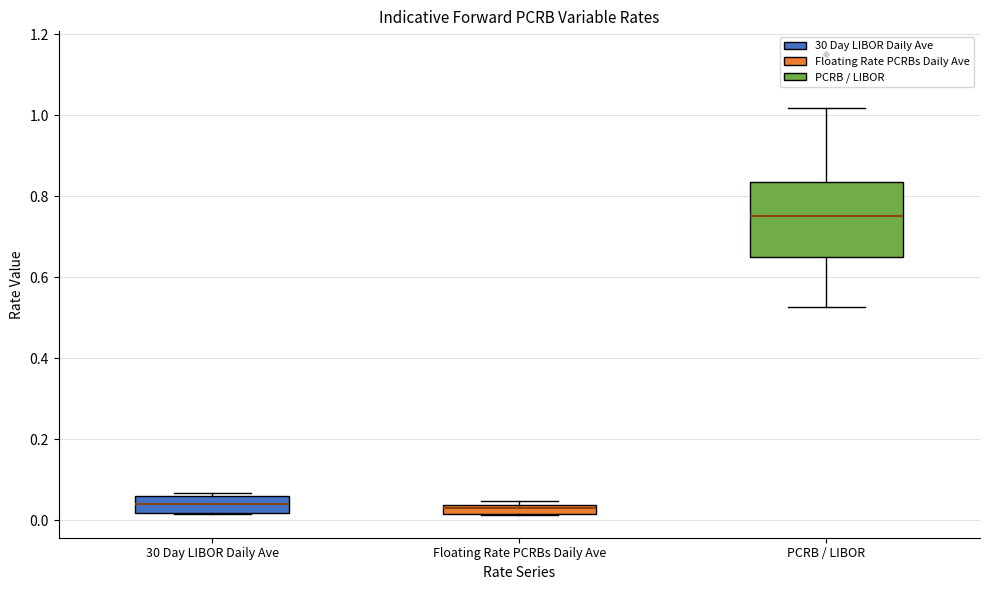

Comparing the boxes themselves (not the whiskers), which one is the tallest?

PCRB / LIBOR